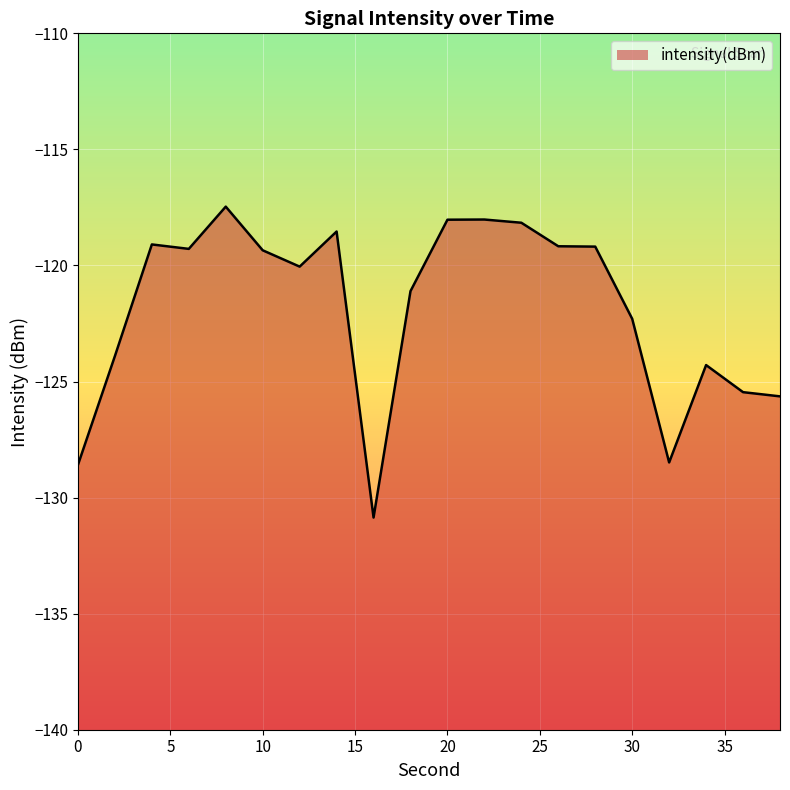

What is the sum of the values at 28 and 22?

-237.2